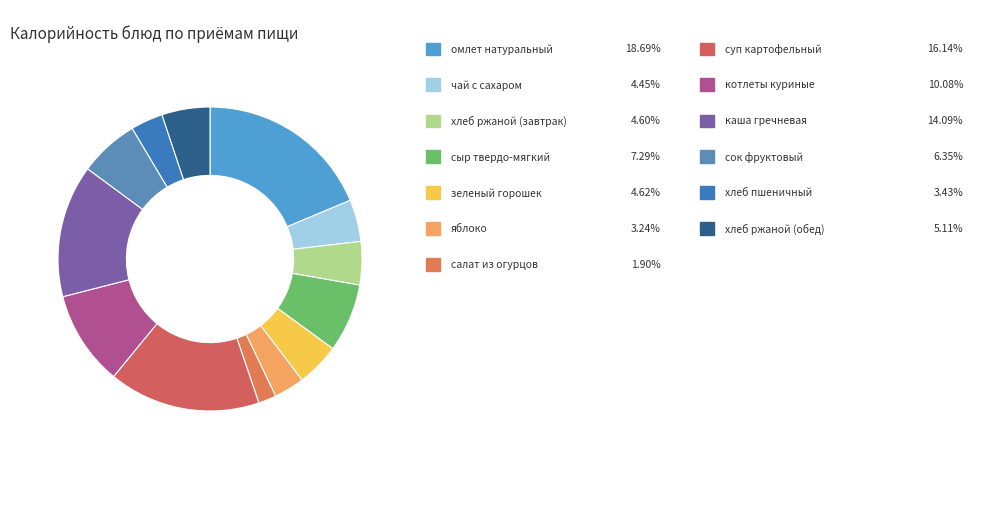

Rank the categories by value from highest to lowest.

омлет натуральный с маслом сливочным, суп картофельный с вермишелью, каша гречневая рассыпчатая, котлеты куриные, сыр твердо-мягкий порционно, сок фруктовый, хлеб ржаной (обед), зеленый горошек, хлеб ржаной (завтрак), чай с сахаром и лимоном, хлеб пшеничный, яблоко, салат из свежих огурцов